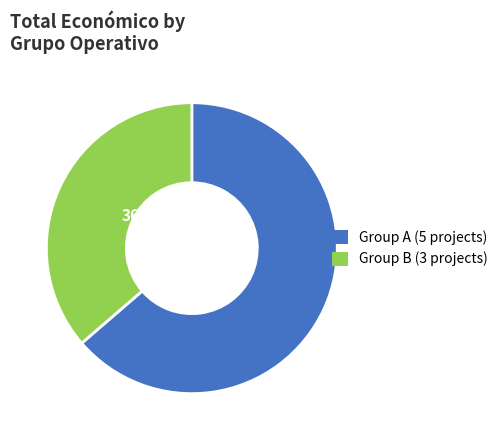

Rank the categories by value from highest to lowest.

Group A (5 projects), Group B (3 projects)